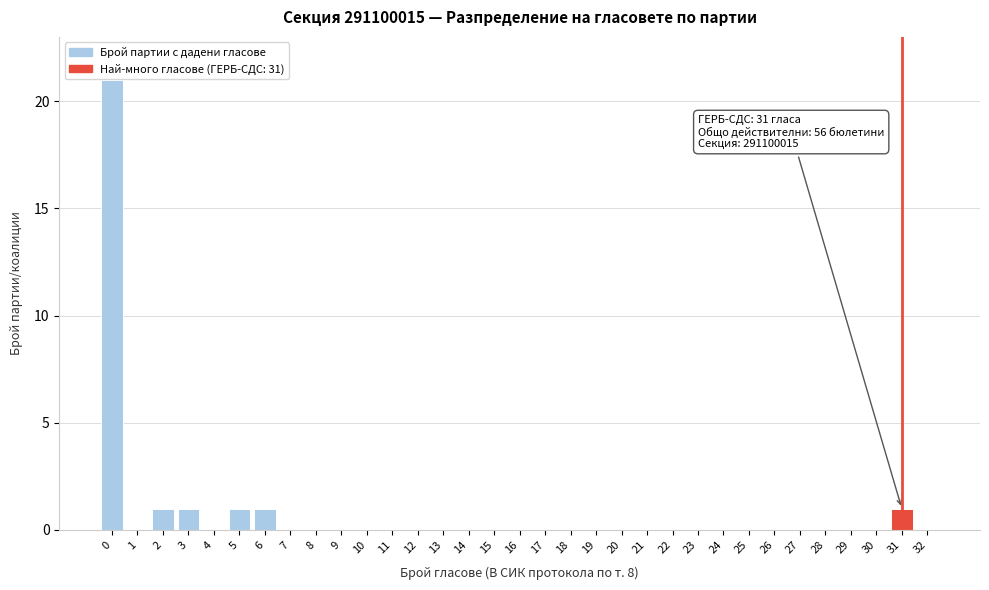

Which range on the x-axis has the tallest bar?

-0.5 to 0.5